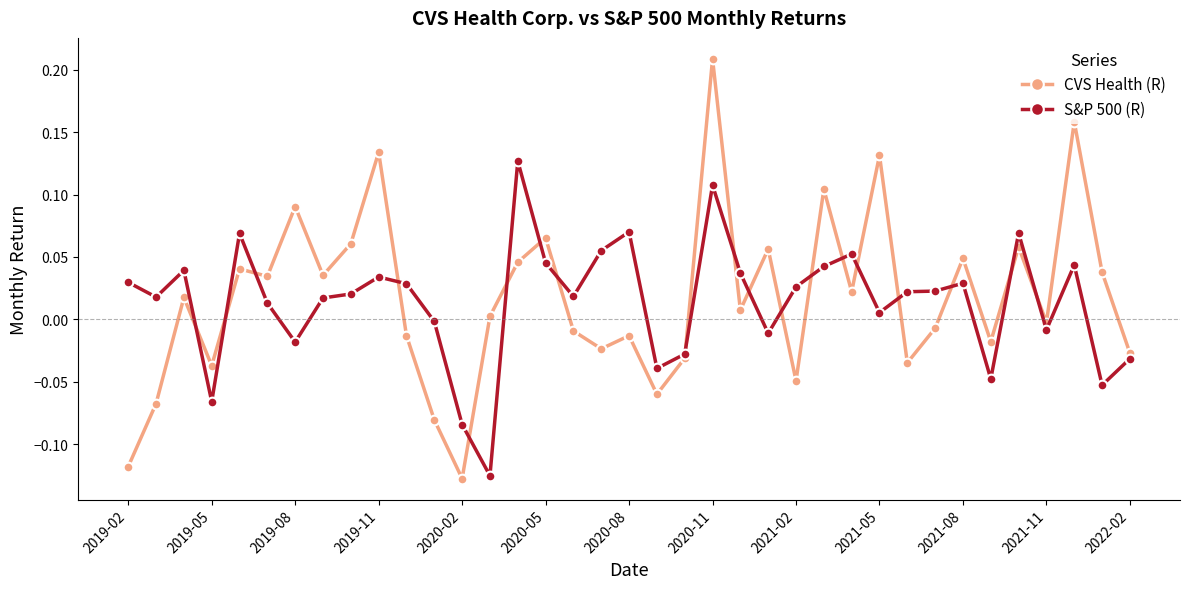

What are all the series names shown in the legend?

CVS Health (R), S&P 500 (R)